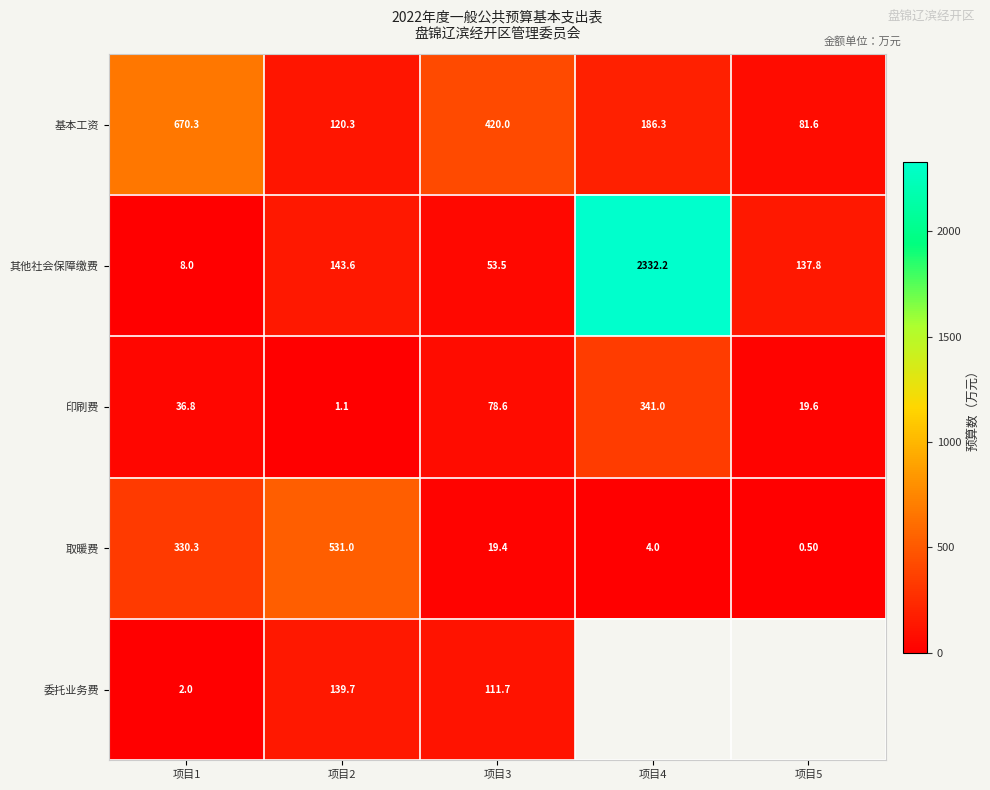

At 项目3, list the series in order from largest to smallest.

基本工资, 委托业务费, 印刷费, 其他社会保障缴费, 取暖费